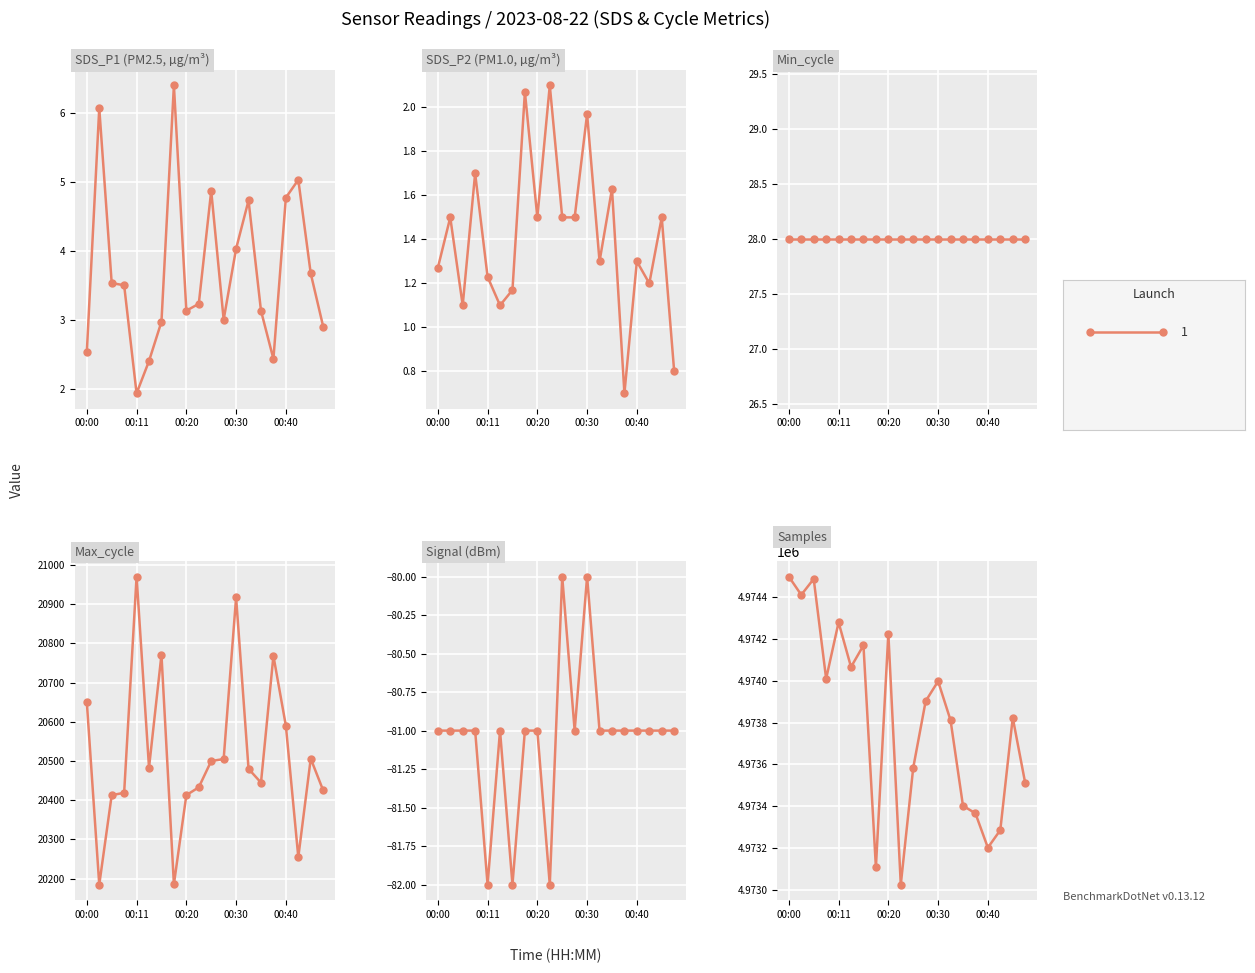

Which series has the largest range (max minus min)?

Samples